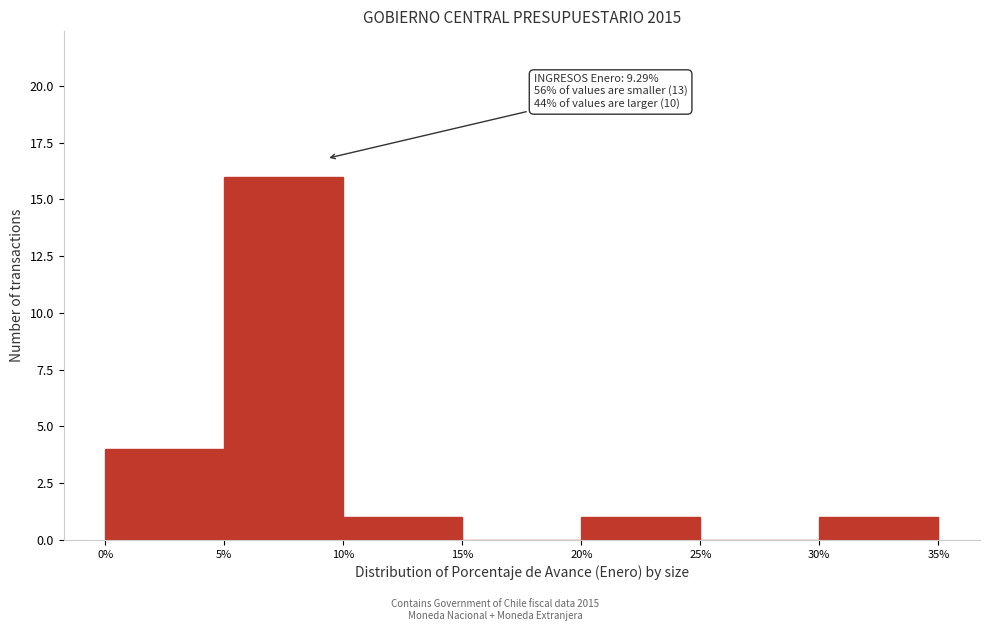

Which range on the x-axis has the tallest bar?

5% to 10%